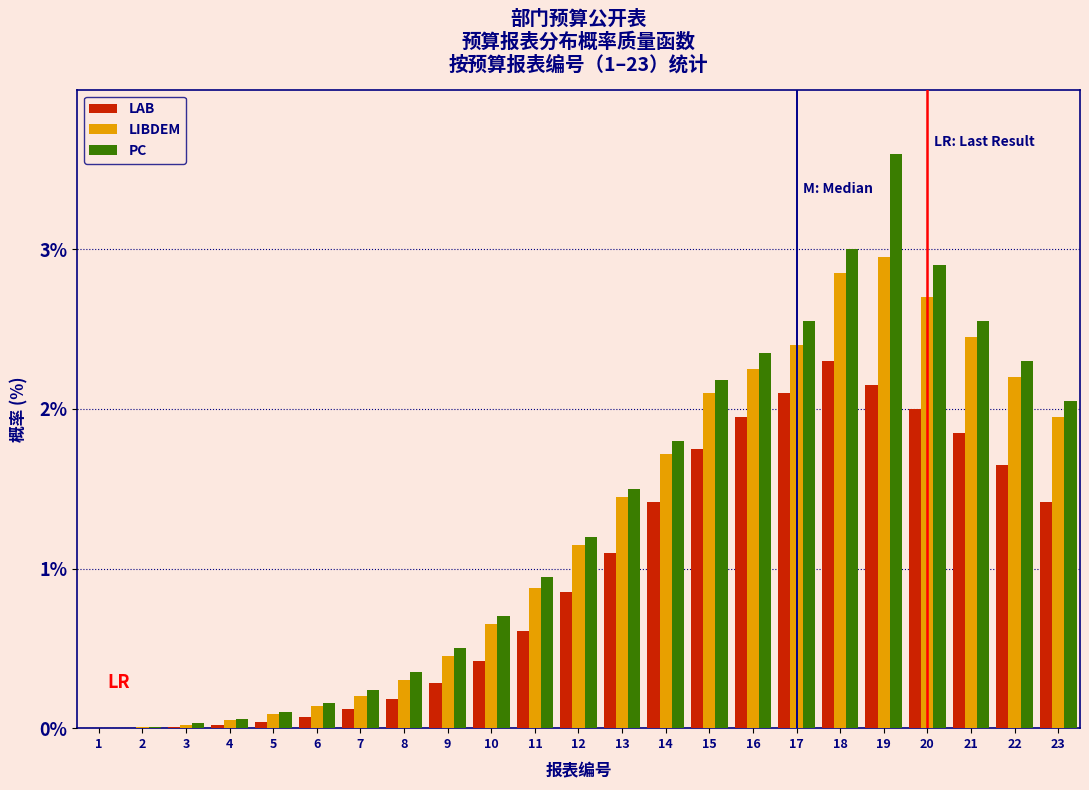

At which category is the sum across all series the highest?

19